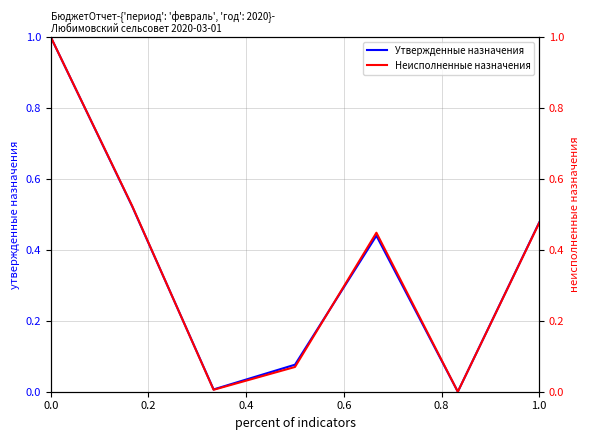

True or false: Утвержденные назначения has a value of 1.0 at 0.0.

True